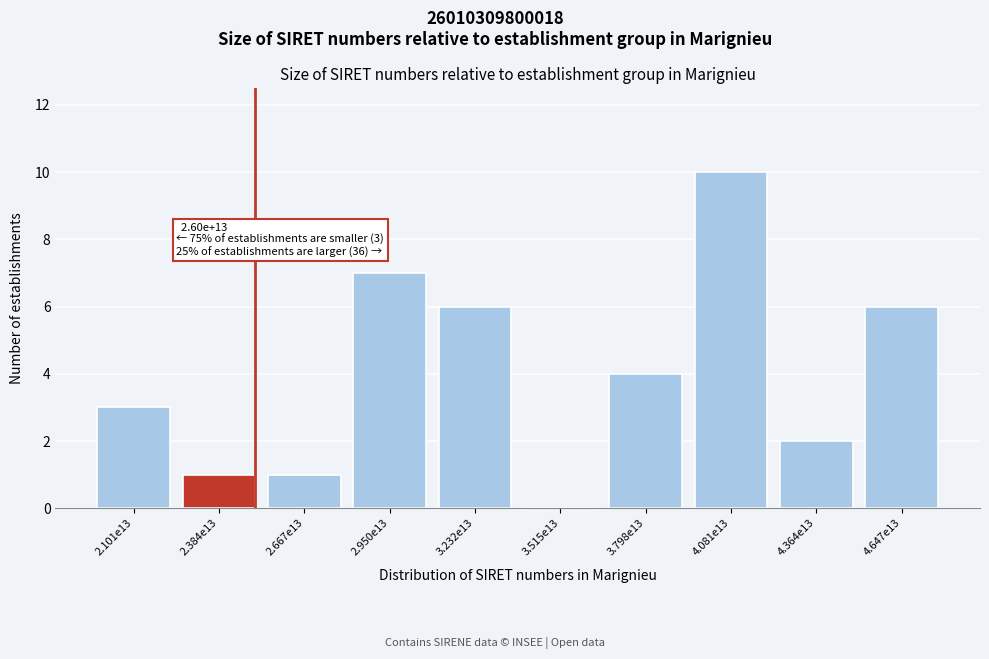

Reading left to right, transcribe all the data shown in this chart.

2.101e13=3	2.384e13=1	2.667e13=1	2.950e13=7	3.232e13=6	3.515e13=0	3.798e13=4	4.081e13=10	4.364e13=2	4.647e13=6